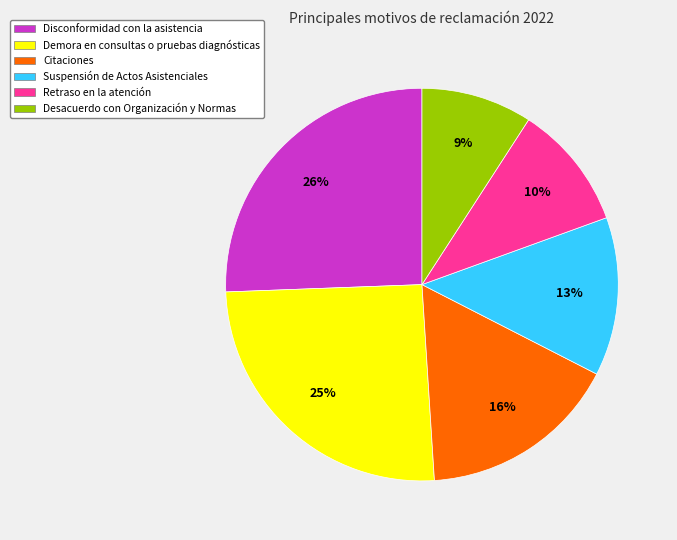

To the nearest percent, what percentage of the pie is Disconformidad con la asistencia?

26%